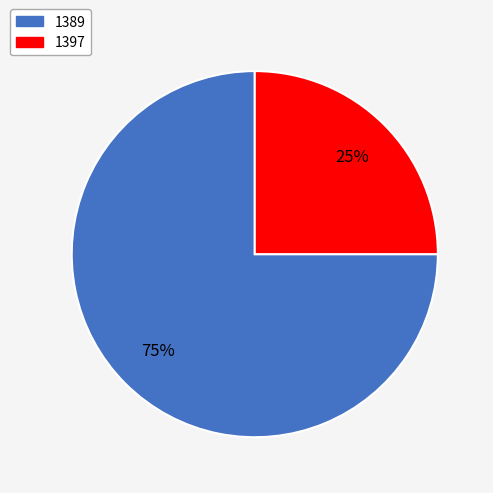

To the nearest percent, what is the difference between the 1389 and 1397 slice percentages?

50%